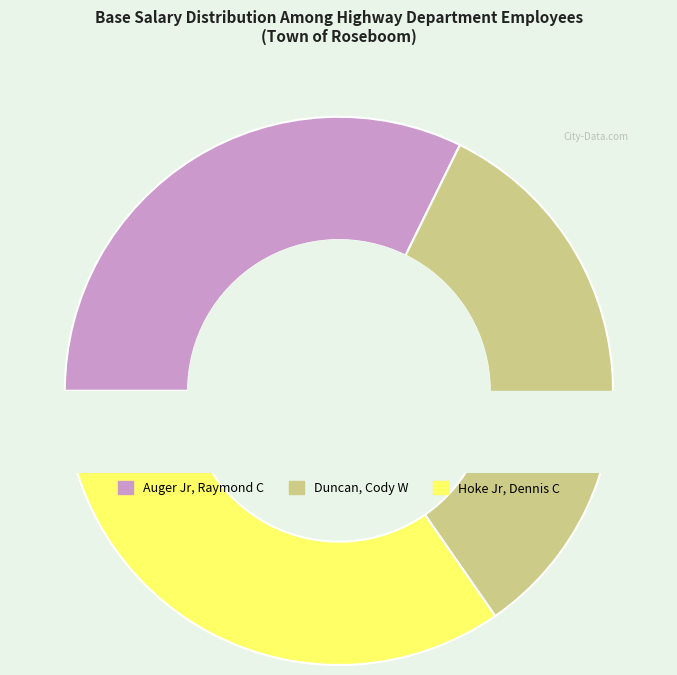

Rank the categories by value from lowest to highest.

Auger Jr, Raymond C, Duncan, Cody W, Hoke Jr, Dennis C